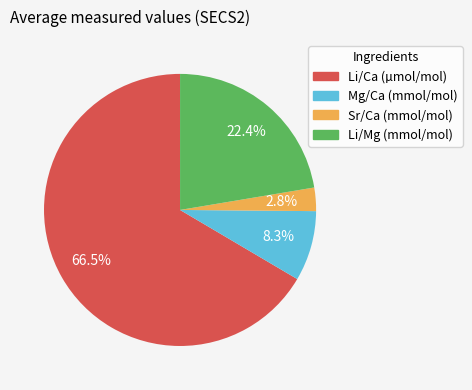

Count the number of slices in the pie.

4